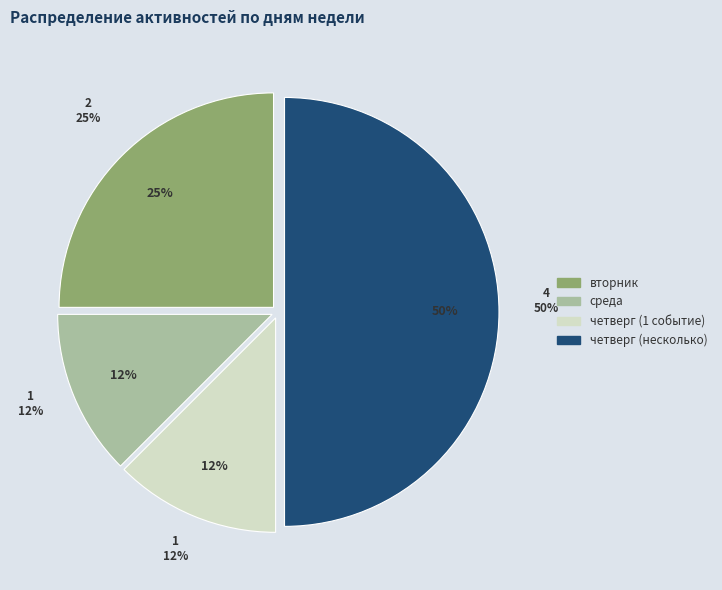

To the nearest percent, what is the combined percentage of вторник and среда?

38%